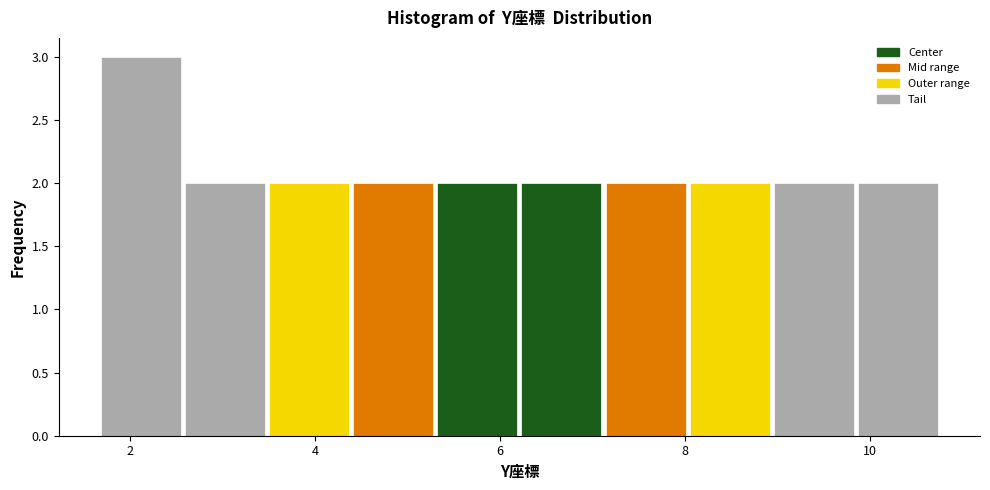

Reading left to right, list every bar in this chart as the range it spans on the x-axis followed by its height. Neither the bar edges nor the heights are printed on the chart, so give them approximately, as read against the axes.

1.6 to 2.6: 3
2.6 to 3.4: 2
3.4 to 4.4: 2
4.4 to 5.4: 2
5.4 to 6.2: 2
6.2 to 7.2: 2
7.2 to 8.0: 2
8.0 to 9.0: 2
9.0 to 9.8: 2
9.8 to 10.8: 2